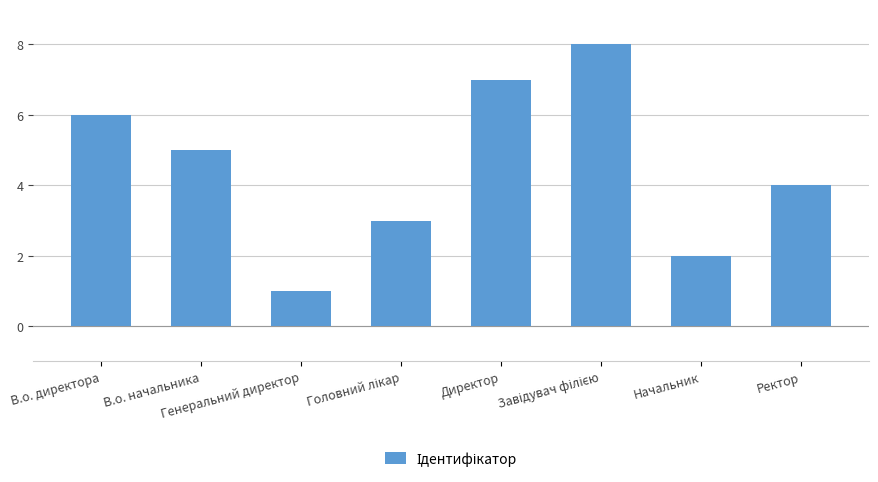

What is the greatest value displayed?

8